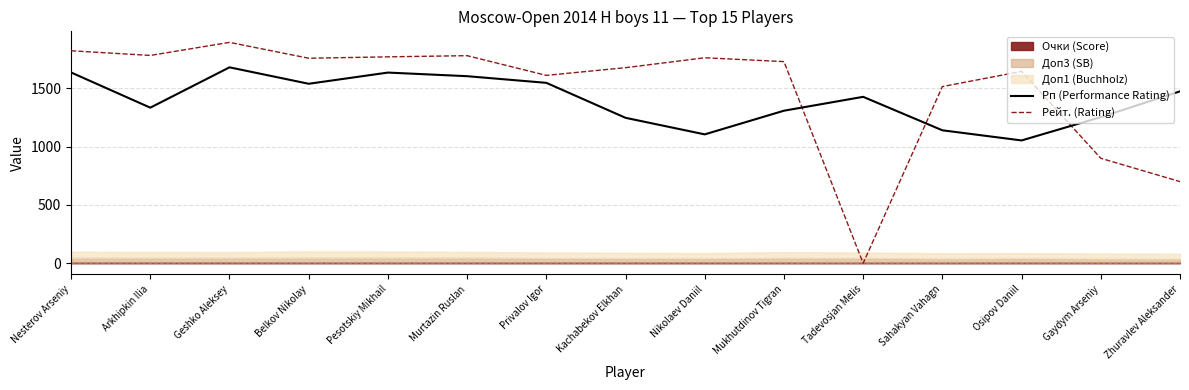

Which category has the highest value in the Рейт. (Rating) series?

Geshko Aleksey